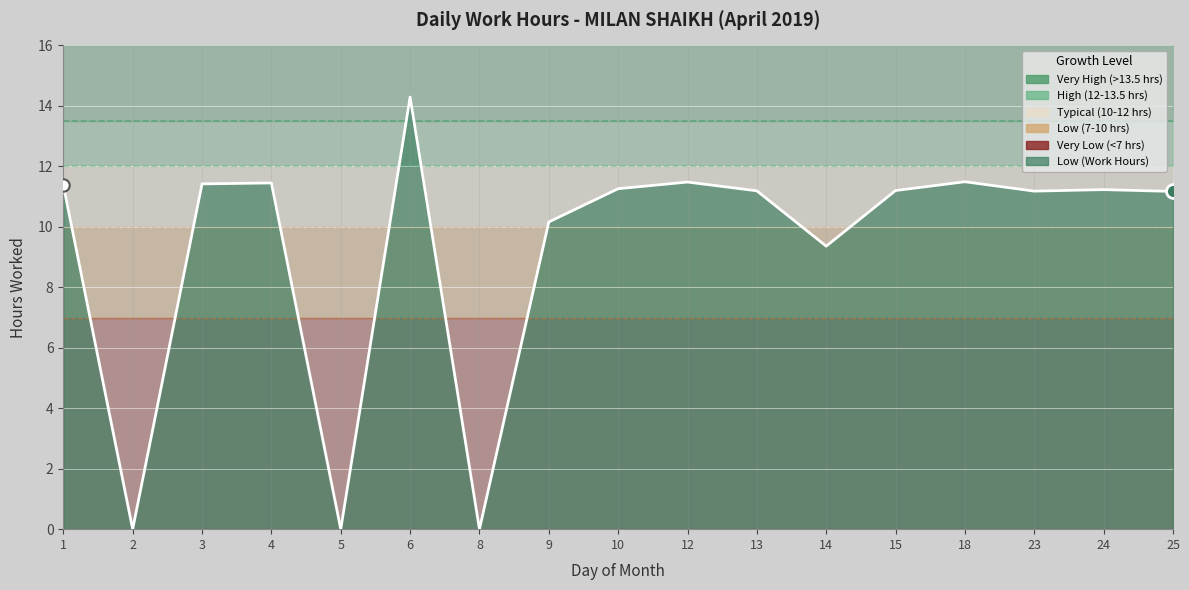

What is the change in value from 4 to 13?

-0.3